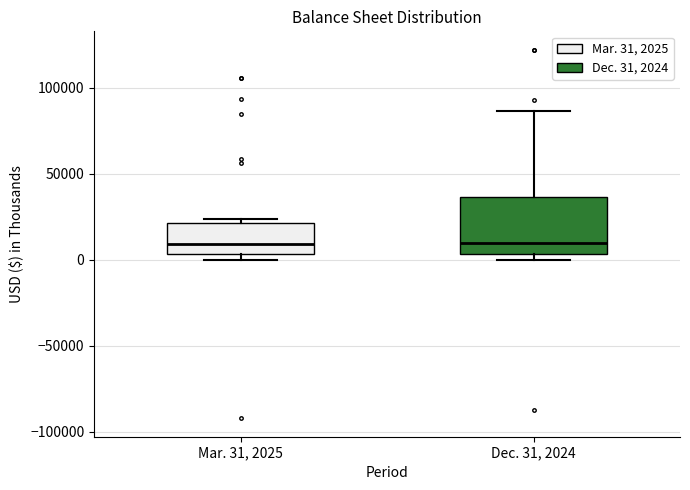

Reading left to right, read every box against the y-axis: the position of its median line, the range the box covers, and the ends of its whiskers. The values are not printed on the chart, so give them approximately, as read against the axis.

Mar. 31, 2025: median 10000, box 5000 to 20000, whiskers 0 to 25000
Dec. 31, 2024: median 10000, box 5000 to 35000, whiskers 0 to 85000